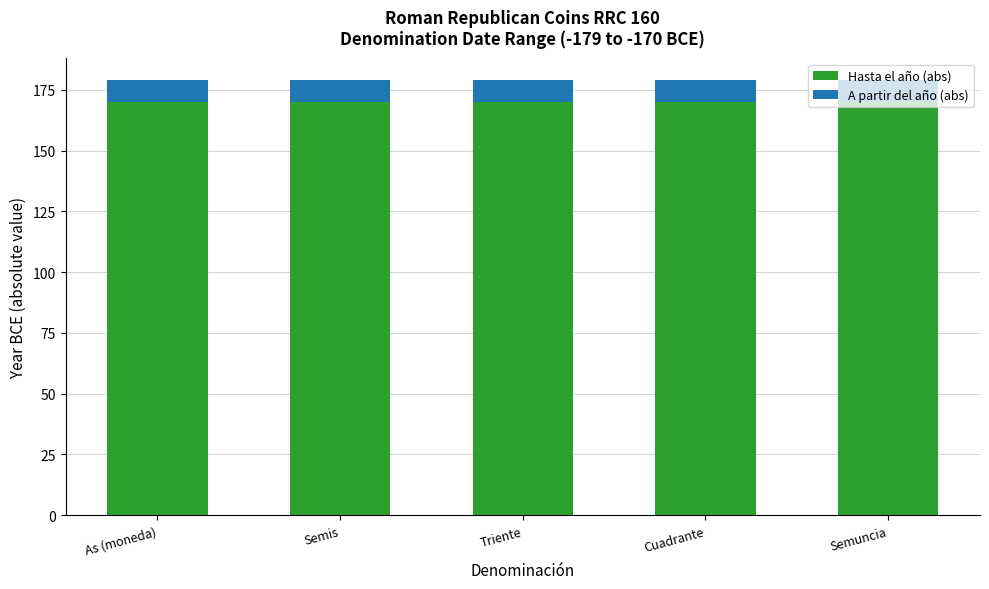

What is the maximum value for Hasta el año (abs)?

170